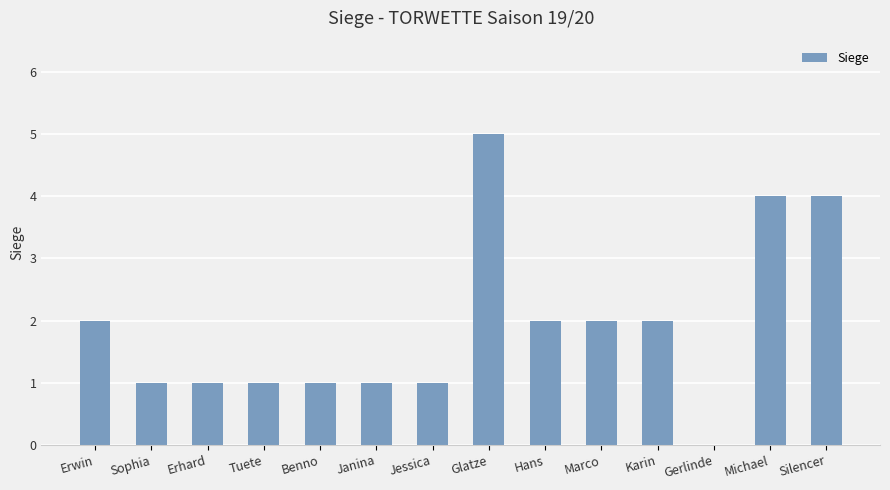

How many values are between 1 and 2?

10